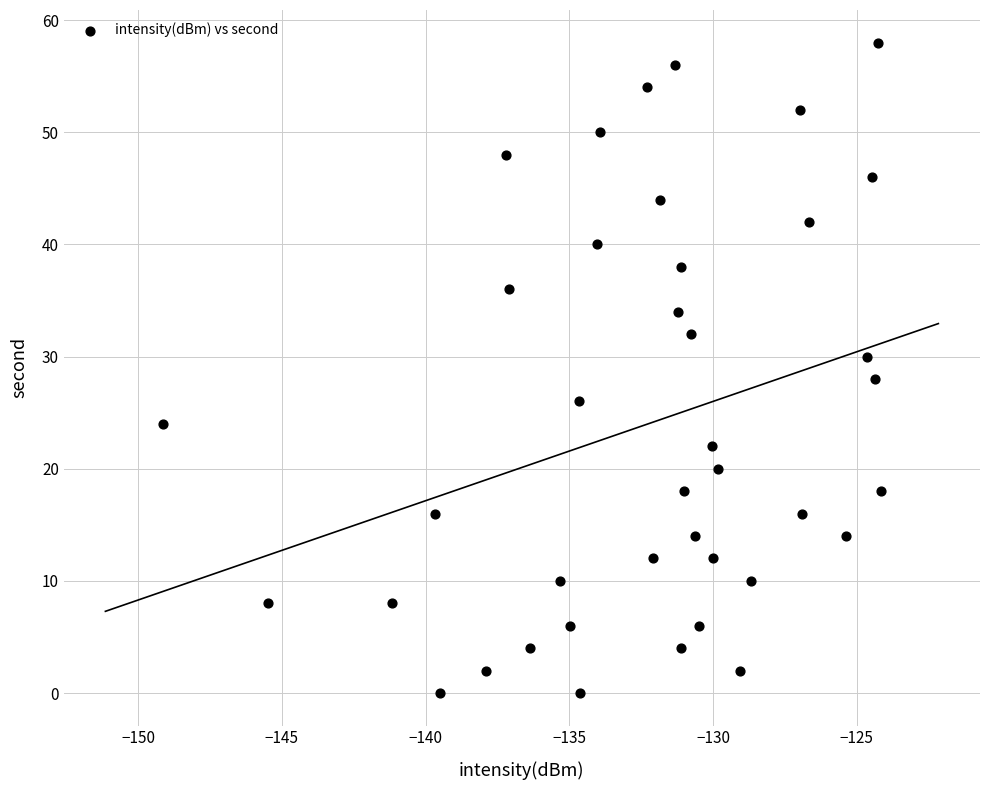

What is the range of Y values (max minus min)?

58